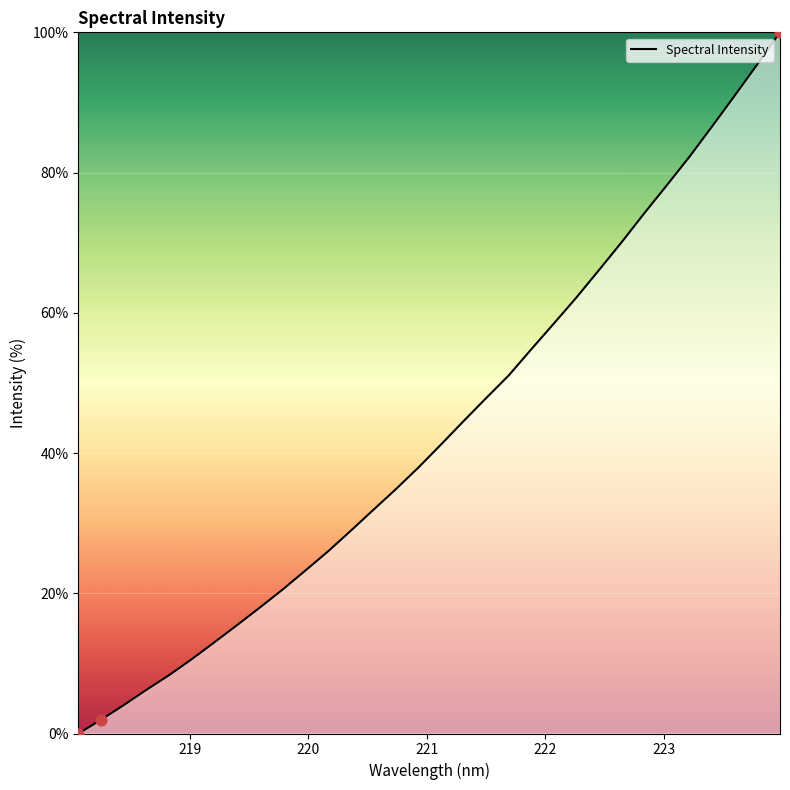

What is the maximum value shown in the chart?

100.0